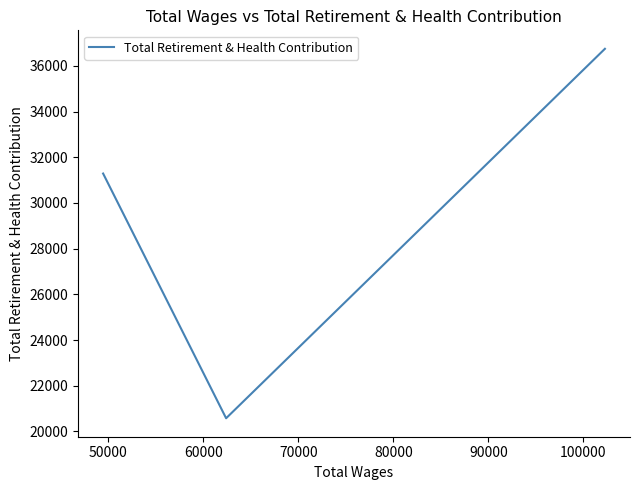

The chart shows a value of 4218 at 50000. True or false?

False